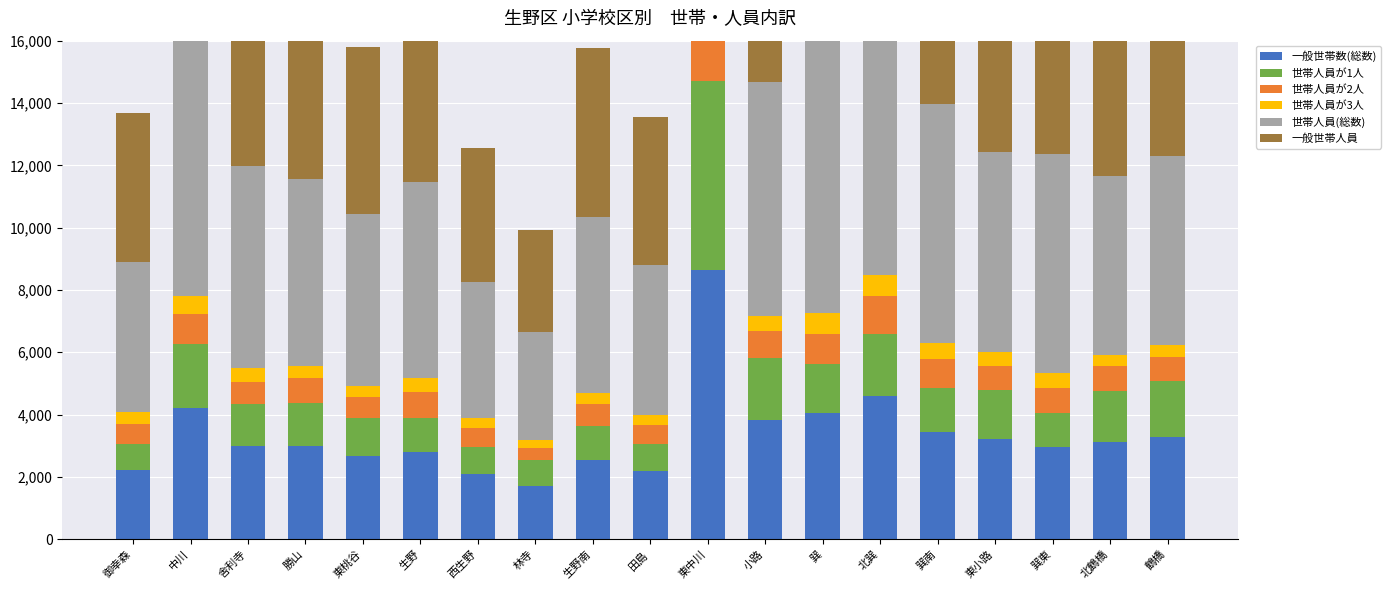

Which series has the largest total across all categories?

世帯人員(総数)